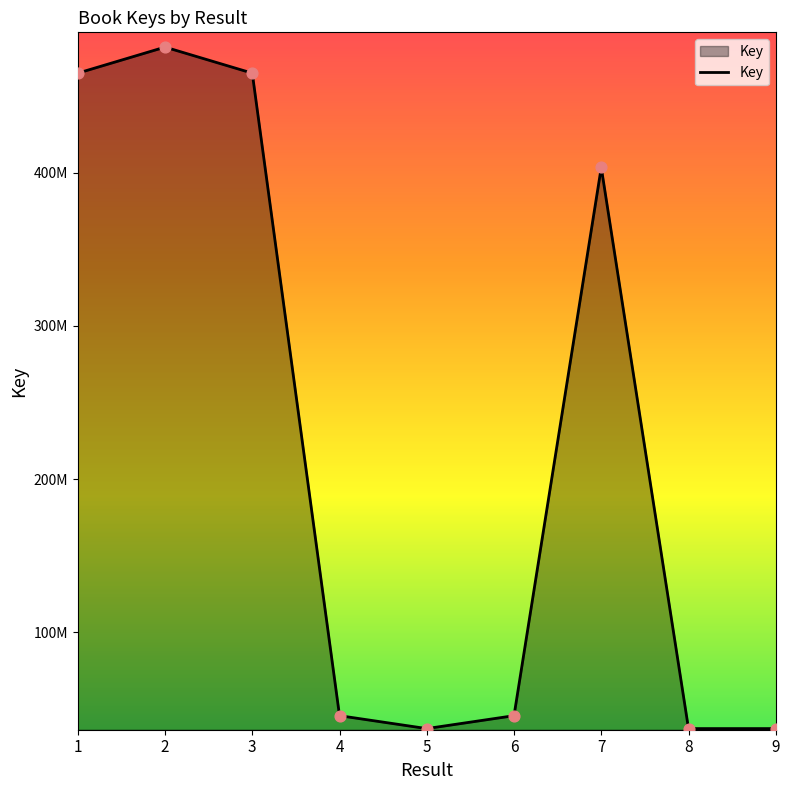

Between 4 and 5, which is larger?

4